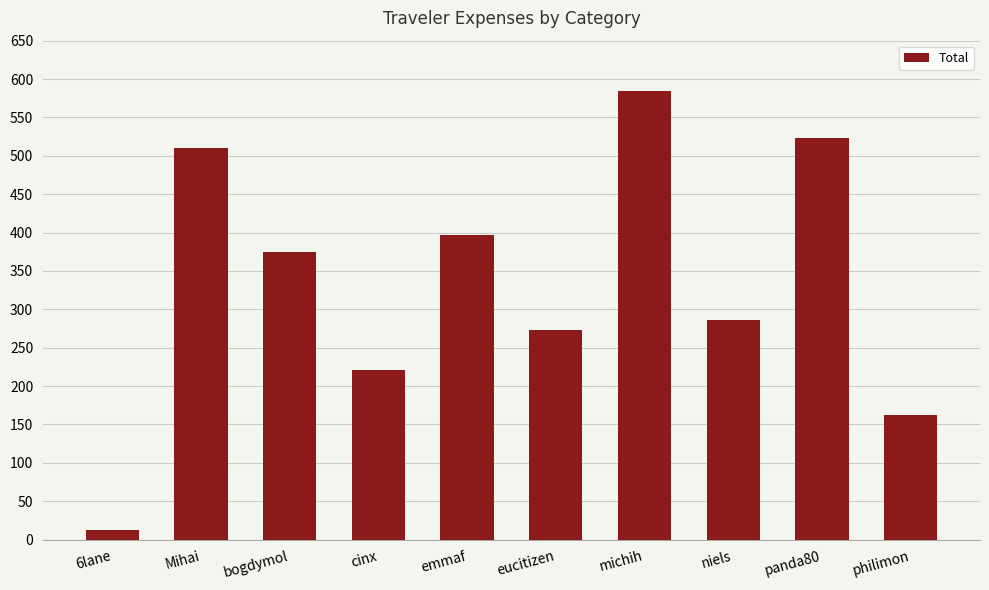

What is the average value?

334.3